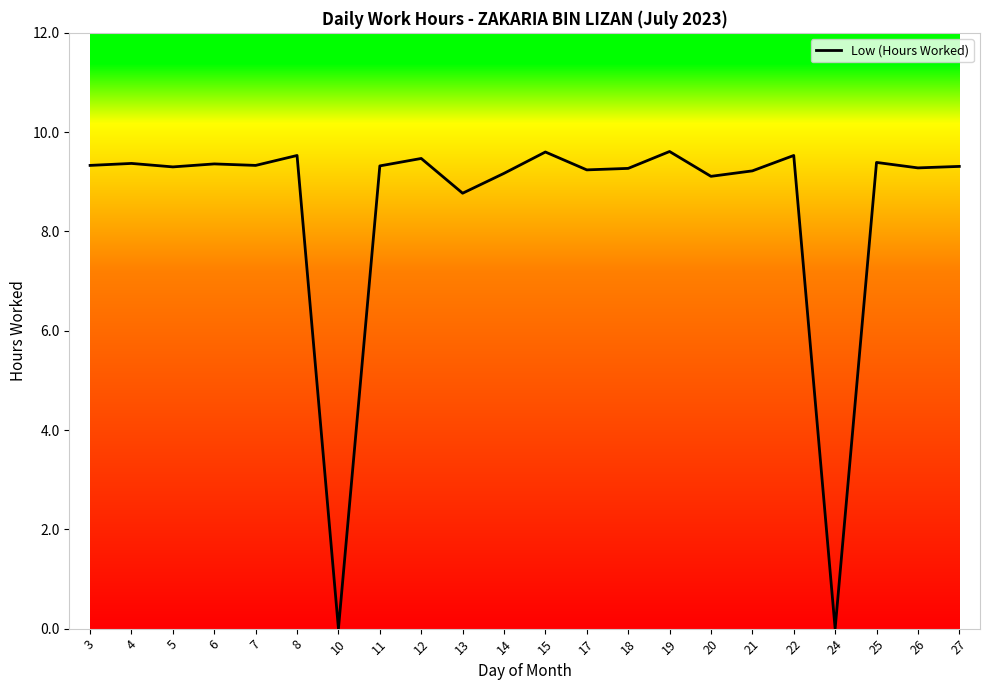

True or false: the data has more than 2 interior local peaks.

True